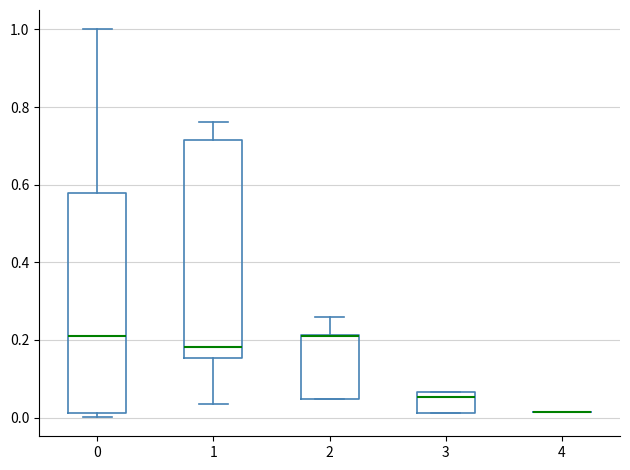

Reading left to right, read every box against the y-axis: the position of its median line, the range the box covers, and the ends of its whiskers. The values are not printed on the chart, so give them approximately, as read against the axis.

0: median 0.22, box 0.02 to 0.58, whiskers 0.00 to 1.00
1: median 0.18, box 0.16 to 0.72, whiskers 0.04 to 0.76
2: median 0.22 (drawn on the box's upper edge), box 0.04 to 0.22, whiskers 0.04 to 0.26
3: median 0.06 (just below the box's upper edge), box 0.02 to 0.06, whiskers 0.02 to 0.06
4: box collapsed to a line at 0.02, whiskers 0.02 to 0.02